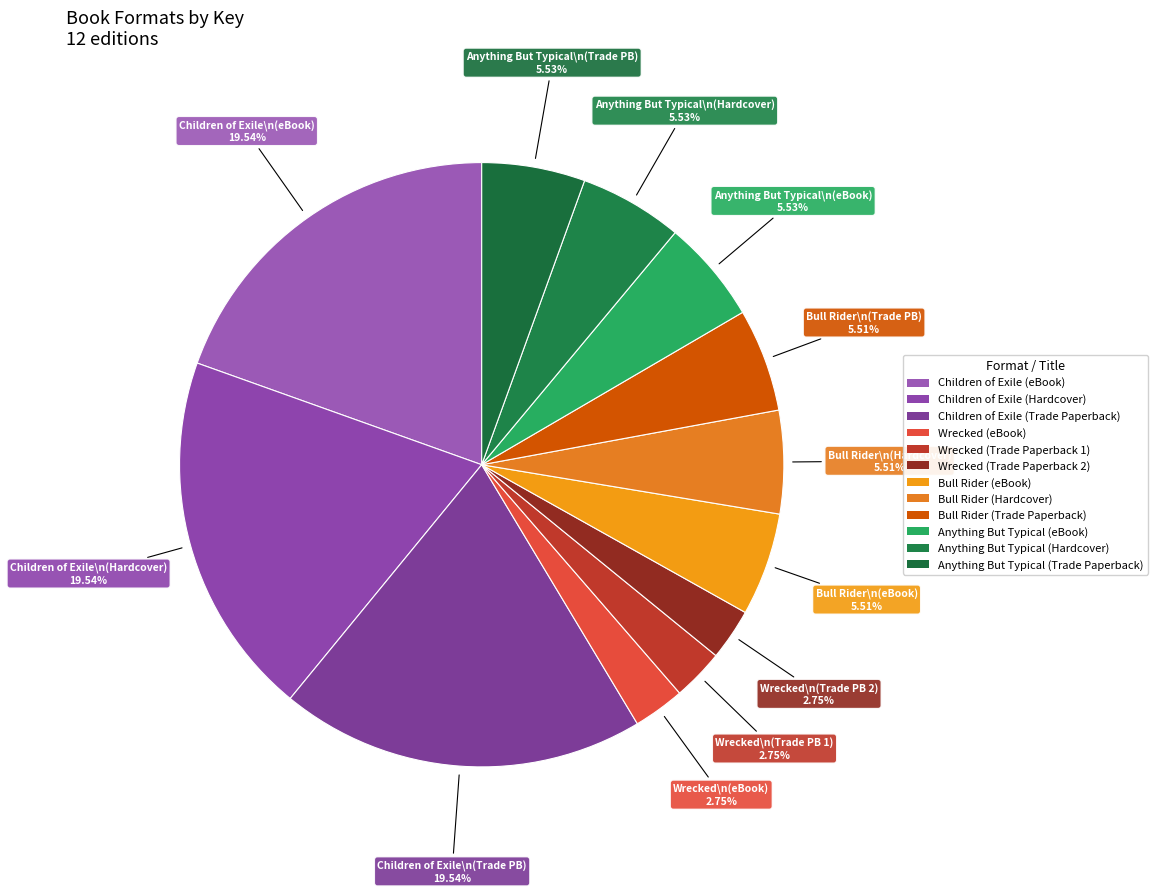

Which has a higher value, Anything But Typical (Hardcover) or Anything But Typical (eBook)?

Anything But Typical (Hardcover)